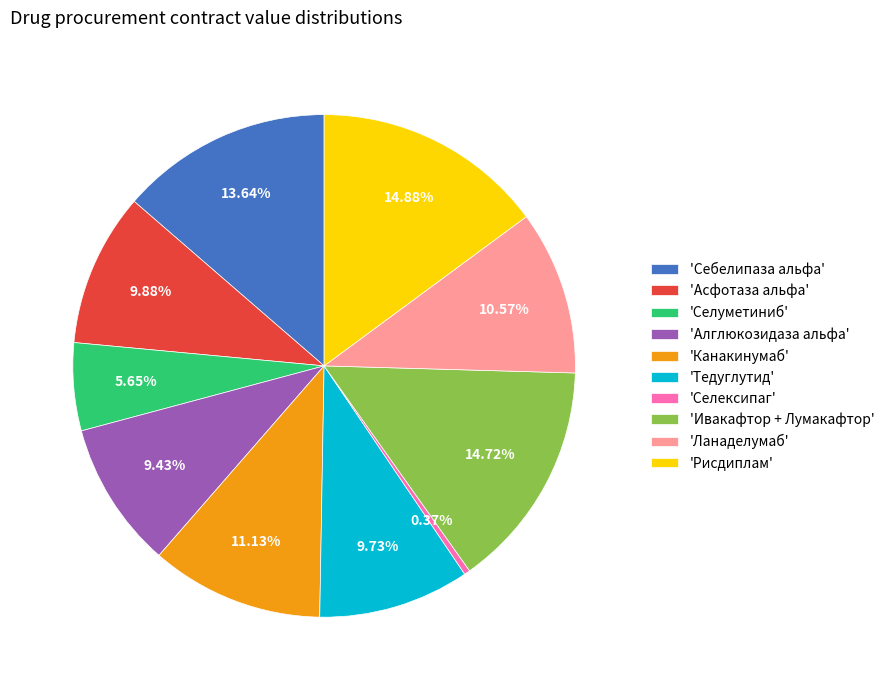

Which slice is the smallest?

'Селексипаг'